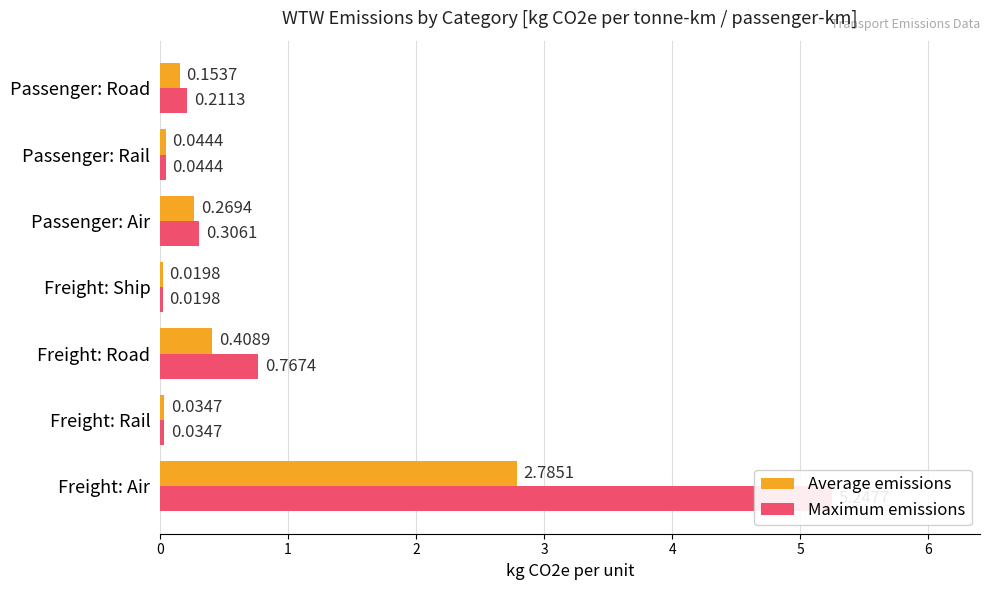

Rank the categories by Maximum emissions value from highest to lowest.

Freight: Air, Freight: Road, Passenger: Air, Passenger: Road, Passenger: Rail, Freight: Rail, Freight: Ship